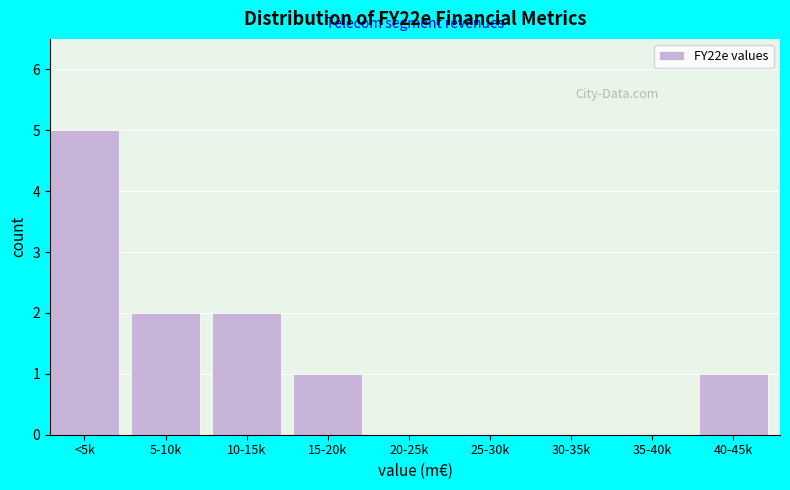

The value at <5k is 5. True or false?

True